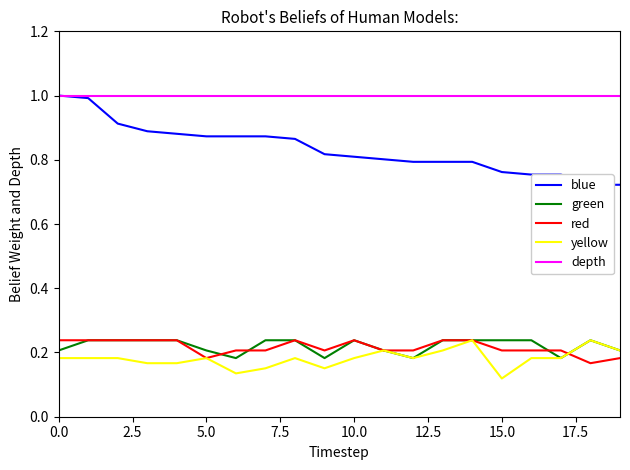

What is the sum of all depth values?

20.0